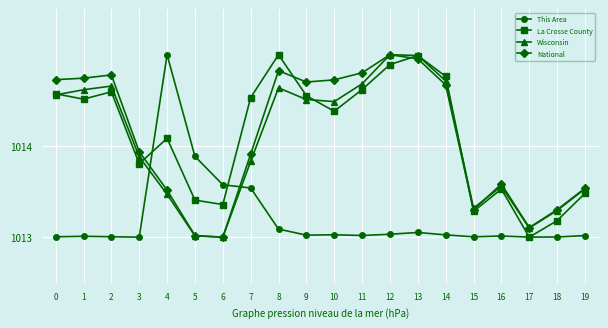

At which label does This Area reach its peak?

4